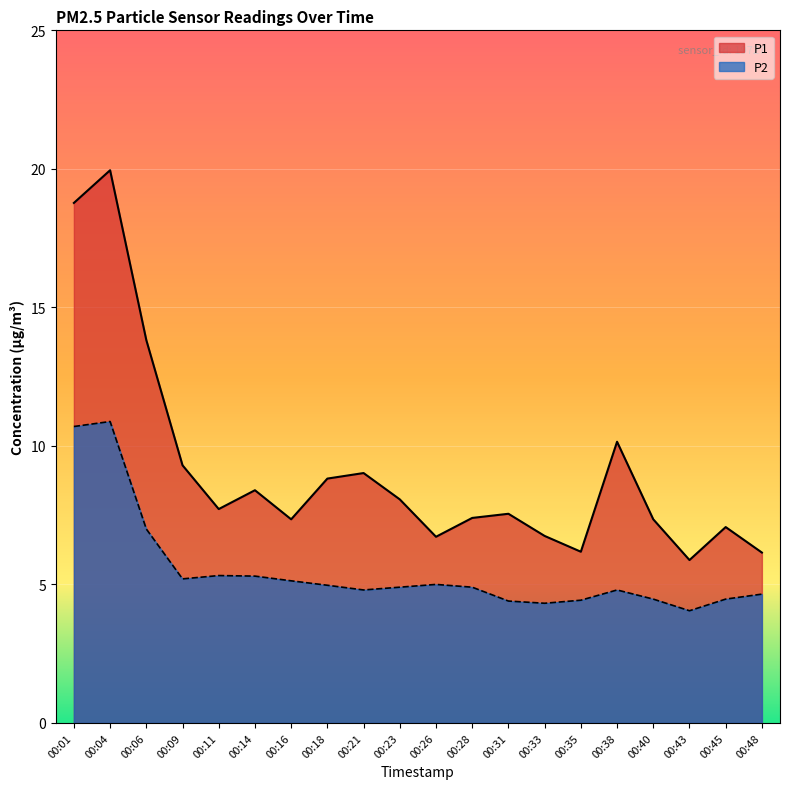

The value of P1 at 00:35 is 6.2. True or false?

True